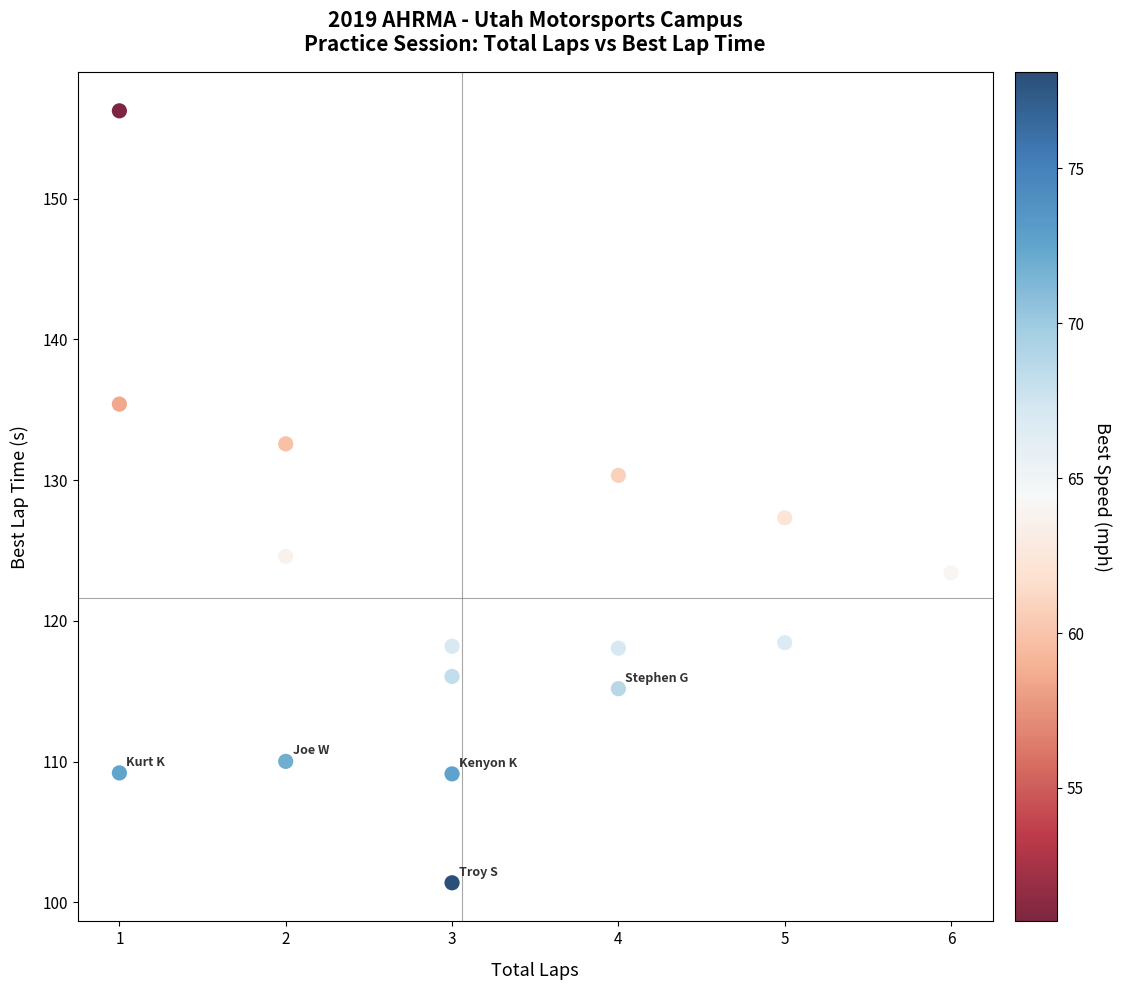

What is the range of Y values (max minus min)?

54.8